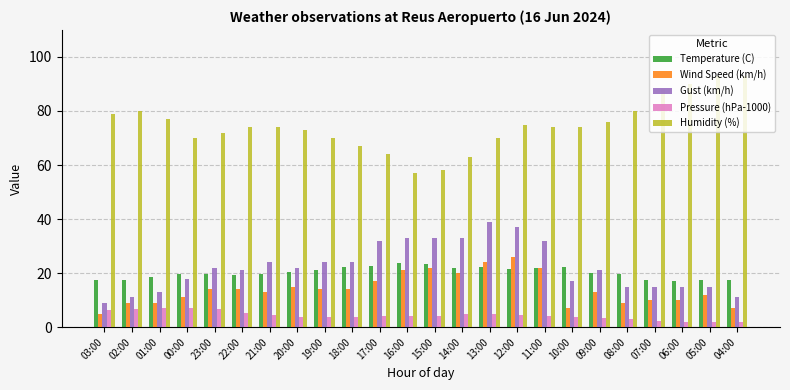

At which label is Humidity (%) closest to 75?

12:00